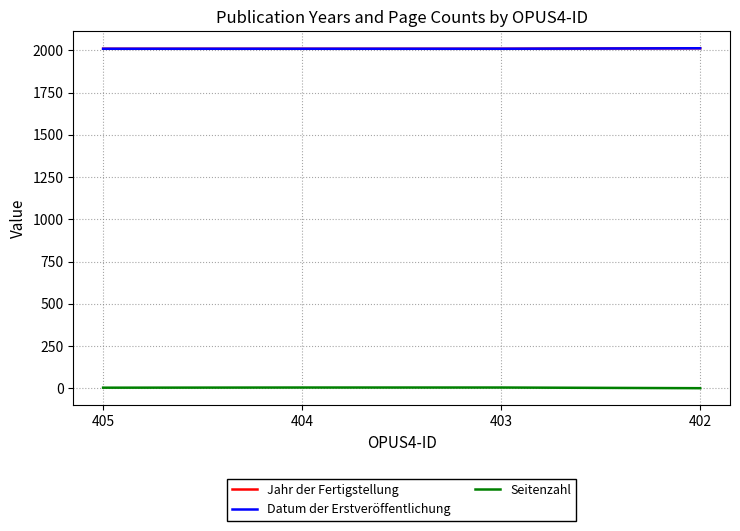

Is it true that Jahr der Fertigstellung equals 2013 at 402?

True